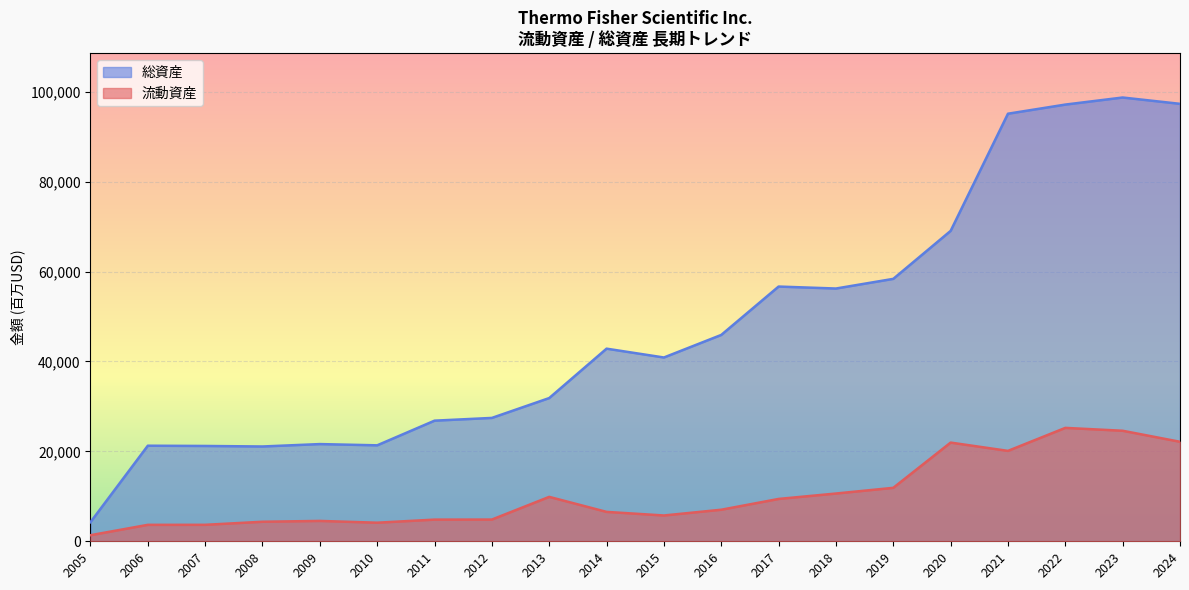

True or false: 総資産 and 流動資産 intersect in this chart.

False